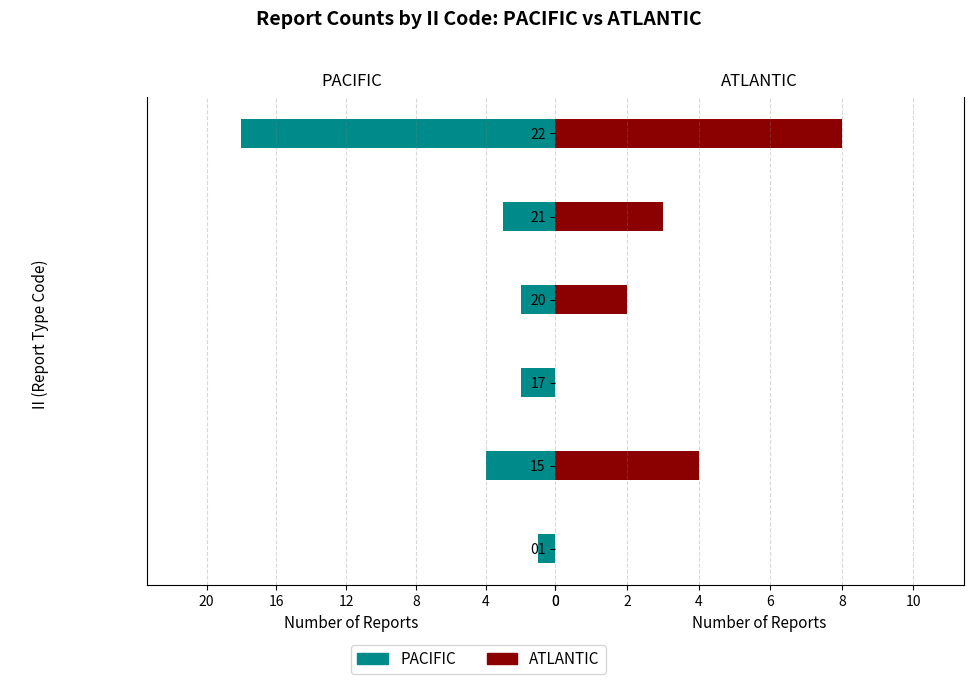

Is it true that ATLANTIC equals 5 at 01?

False